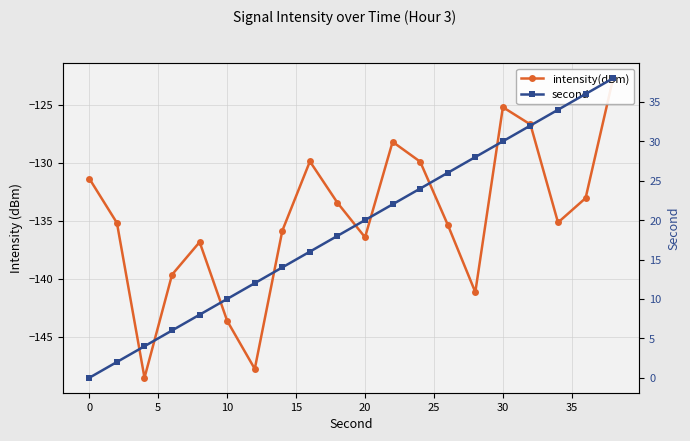

True or false: second has a value of 3.3 at 35.

False